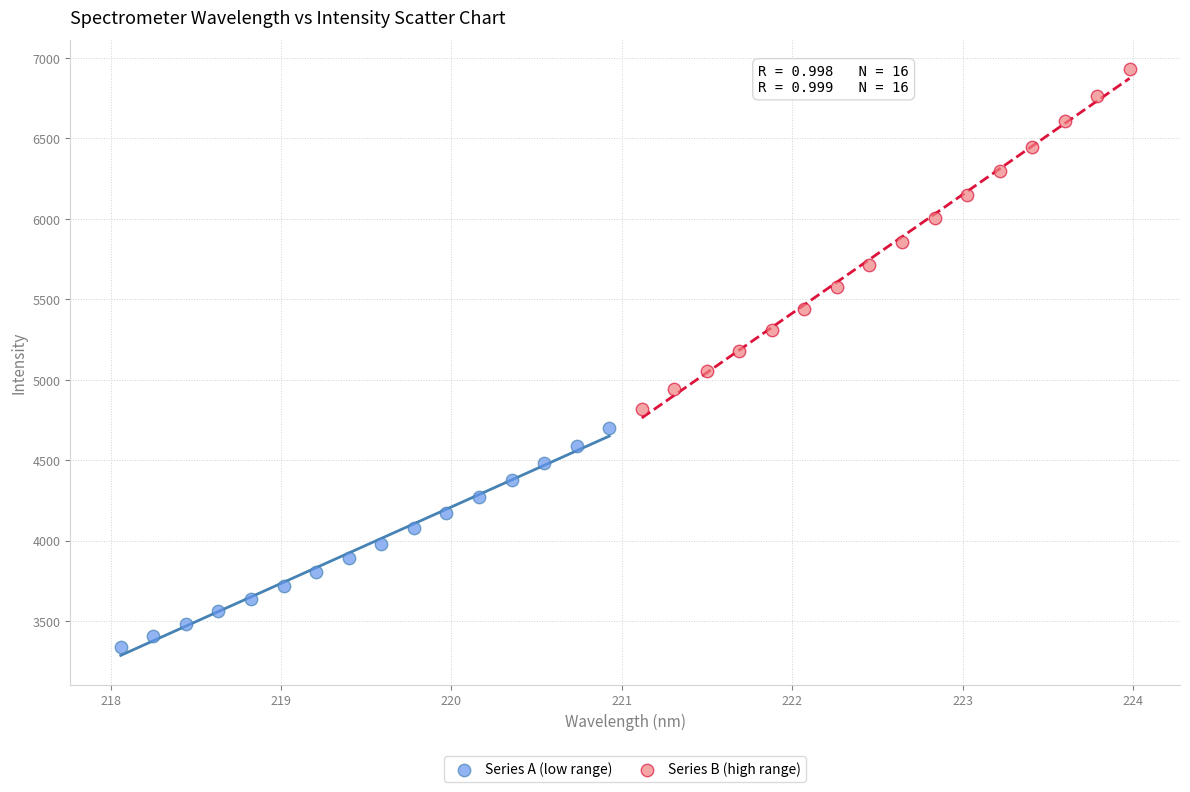

Which series contains the highest Y value?

Series B (high range)